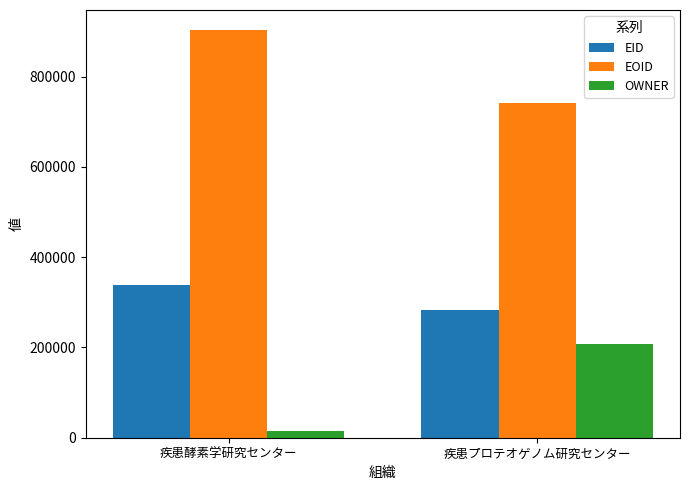

What is the sum of all EOID values?

1642992